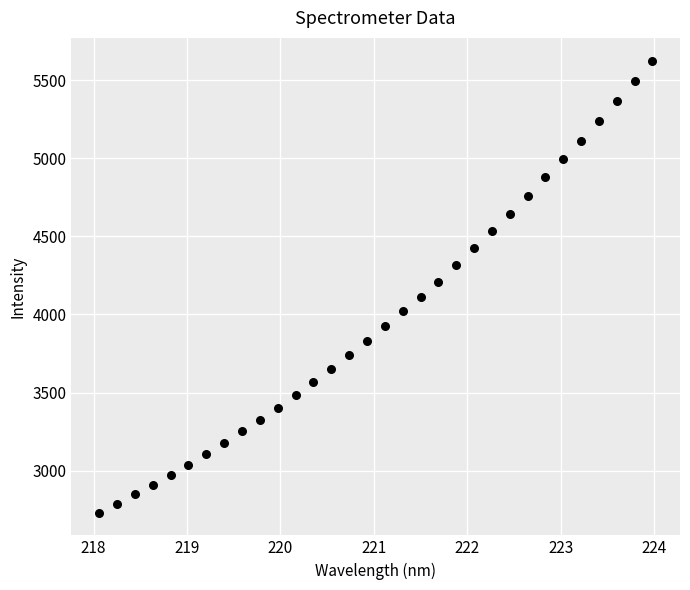

What is the range of Y values (max minus min)?

2896.0